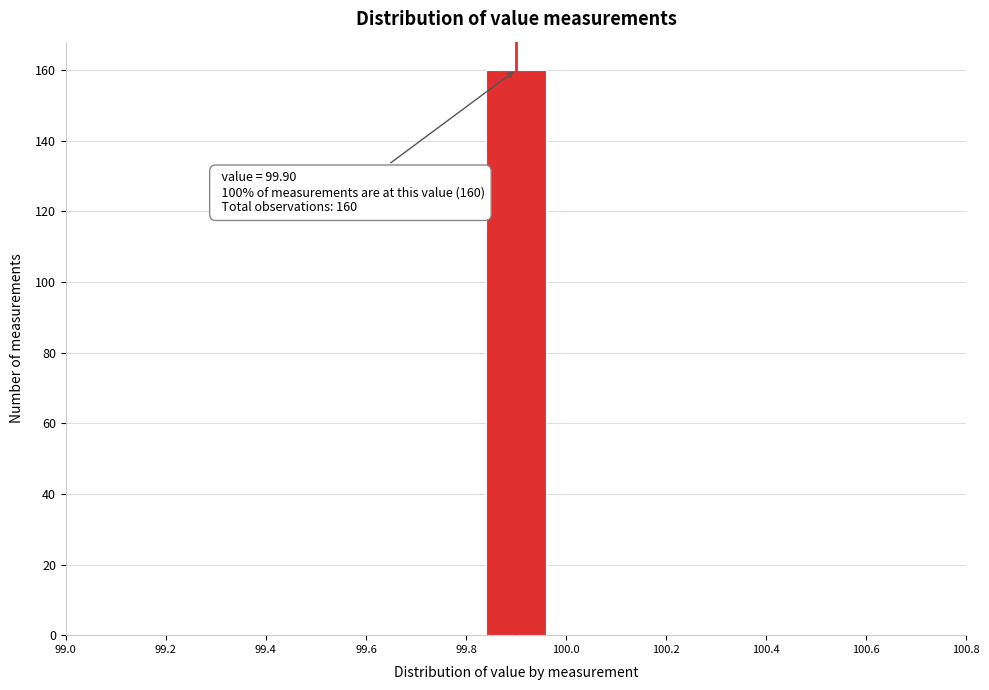

Over which range of the x-axis is the bar tallest?

99.84 to 99.96